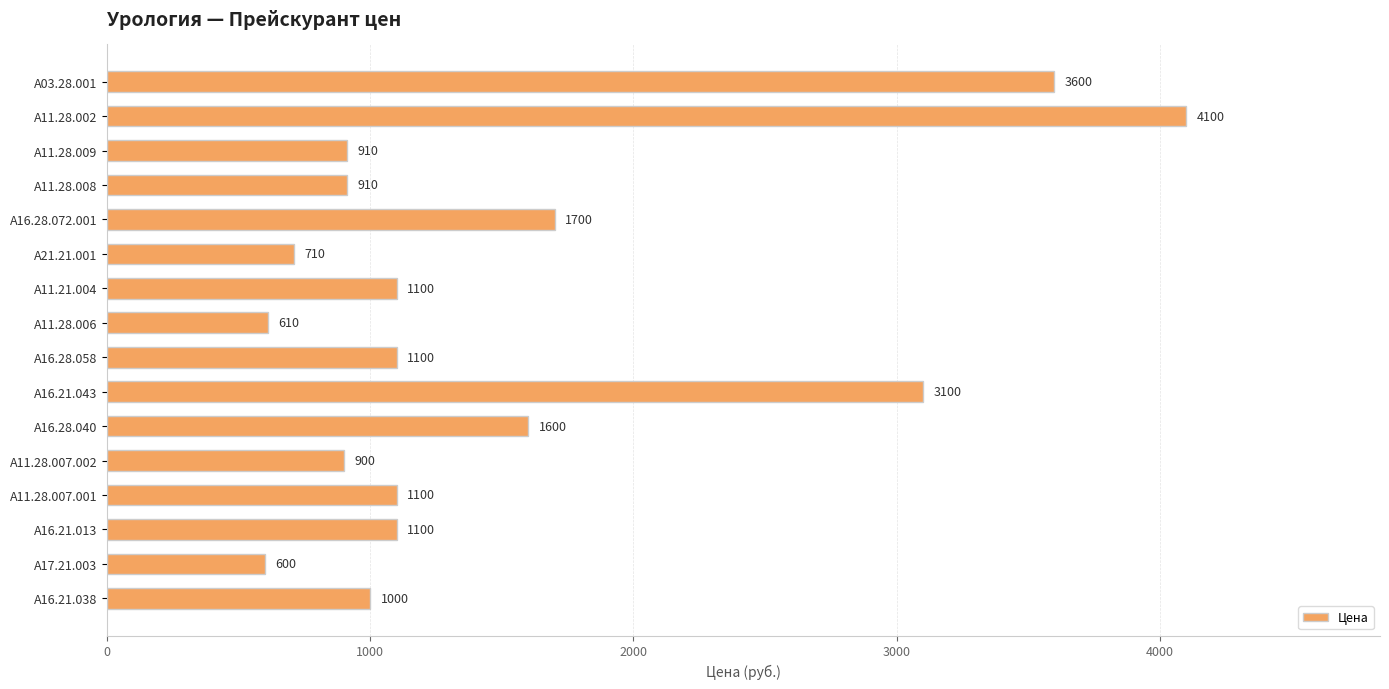

Reading bottom to top, what are all the values shown in this chart?

А16.21.038=1000	А17.21.003=600	А16.21.013=1100	А11.28.007.001=1100	А11.28.007.002=900	A16.28.040=1600	A16.21.043=3100	A16.28.058=1100	A11.28.006=610	А11.21.004=1100	А21.21.001=710	A16.28.072.001=1700	А11.28.008=910	А11.28.009=910	A11.28.002=4100	А03.28.001=3600